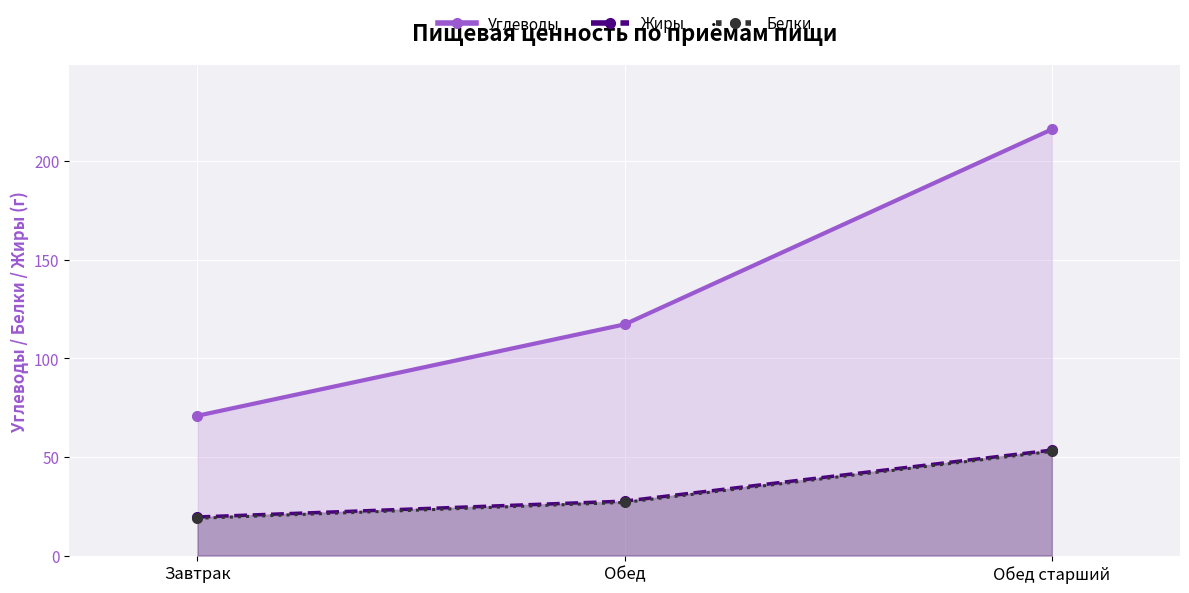

At which category is the sum across all series the highest?

Обед старший